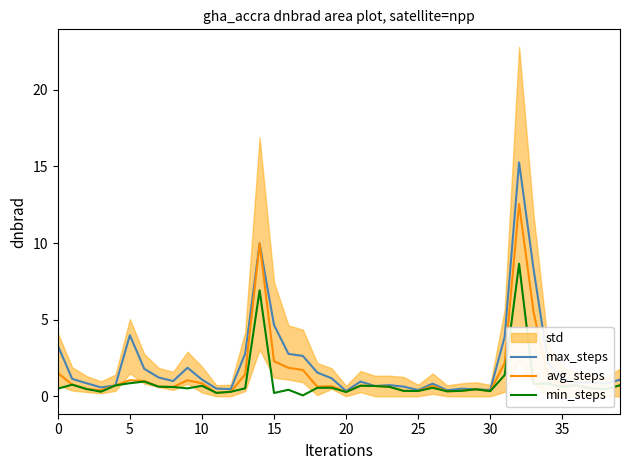

How many values in the max_steps series are below 1?

20